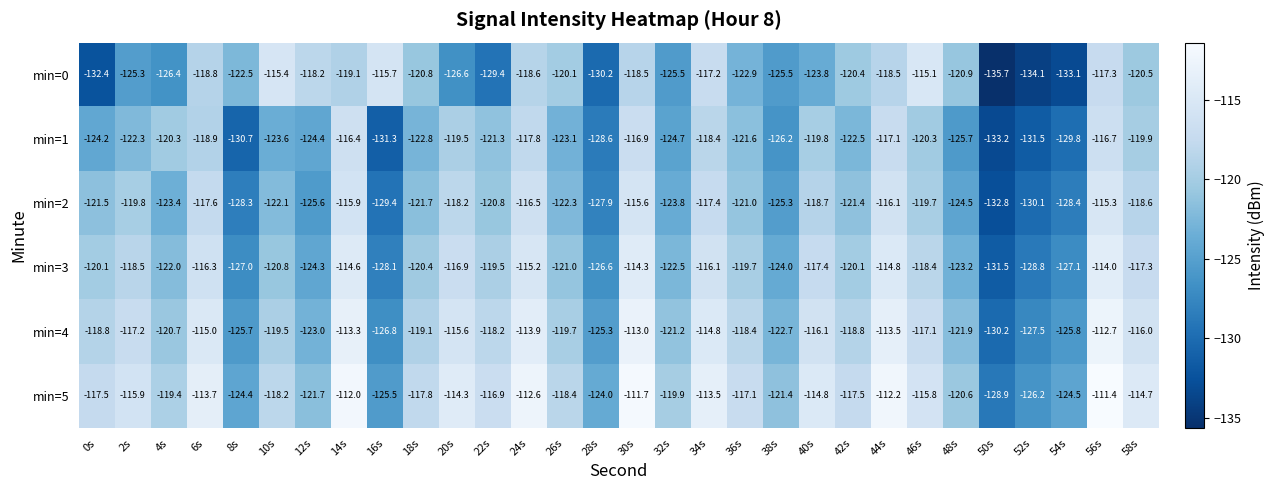

What is the sum of the min=1 values at 12s and 52s?

-255.9